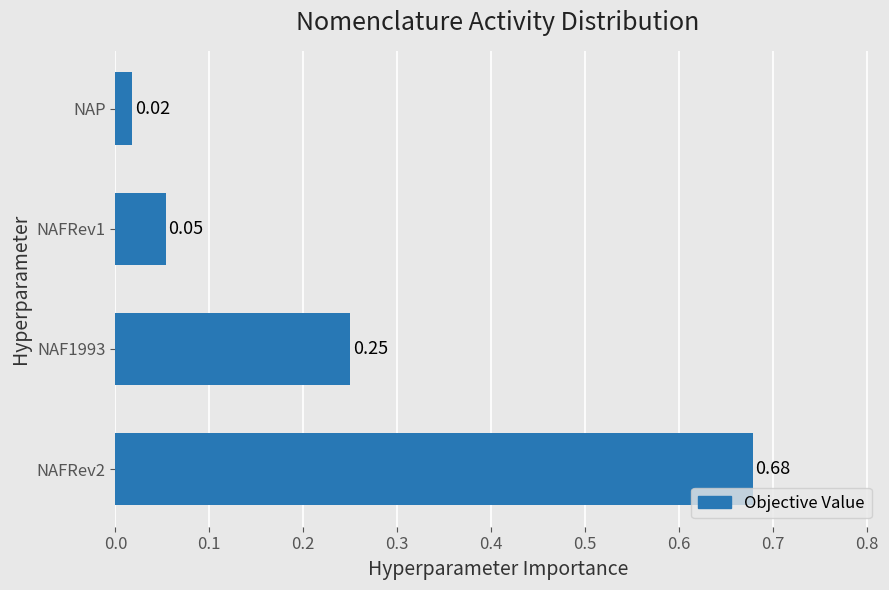

What is the sum of all values?

1.0